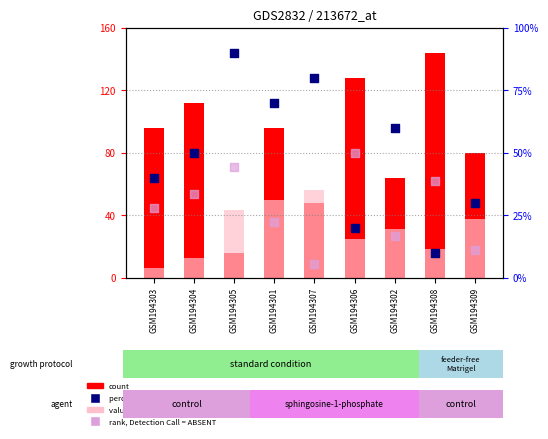

Which series reaches the maximum Y coordinate?

col_6 (percentile rank)